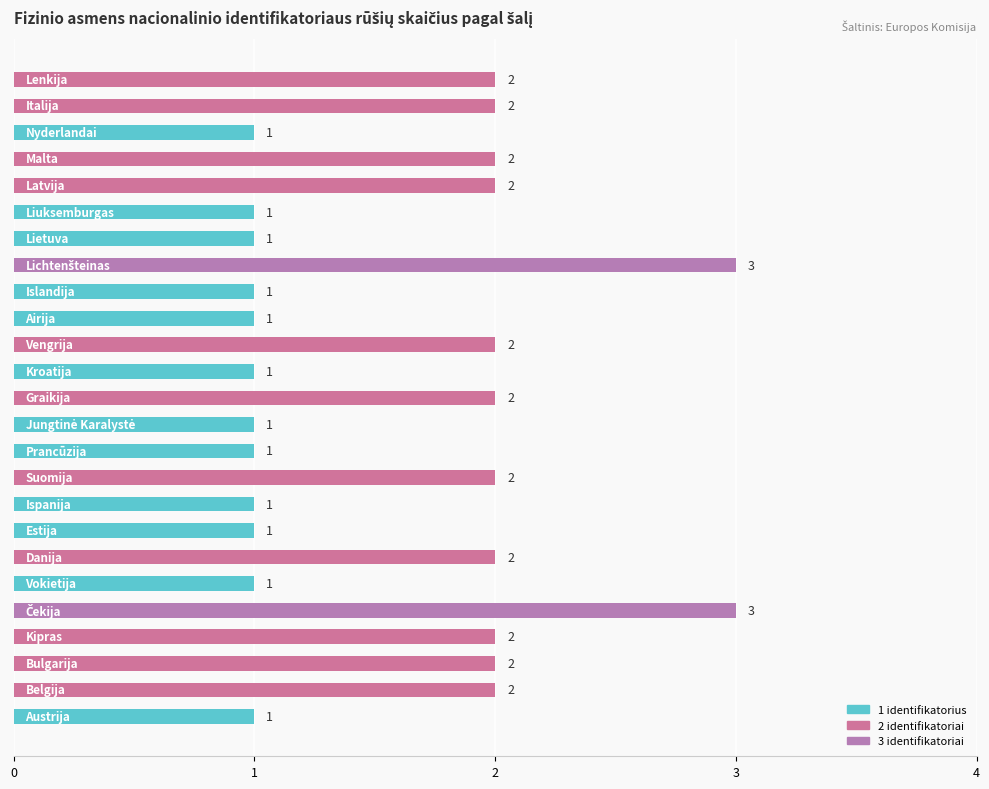

What is the average value?

2